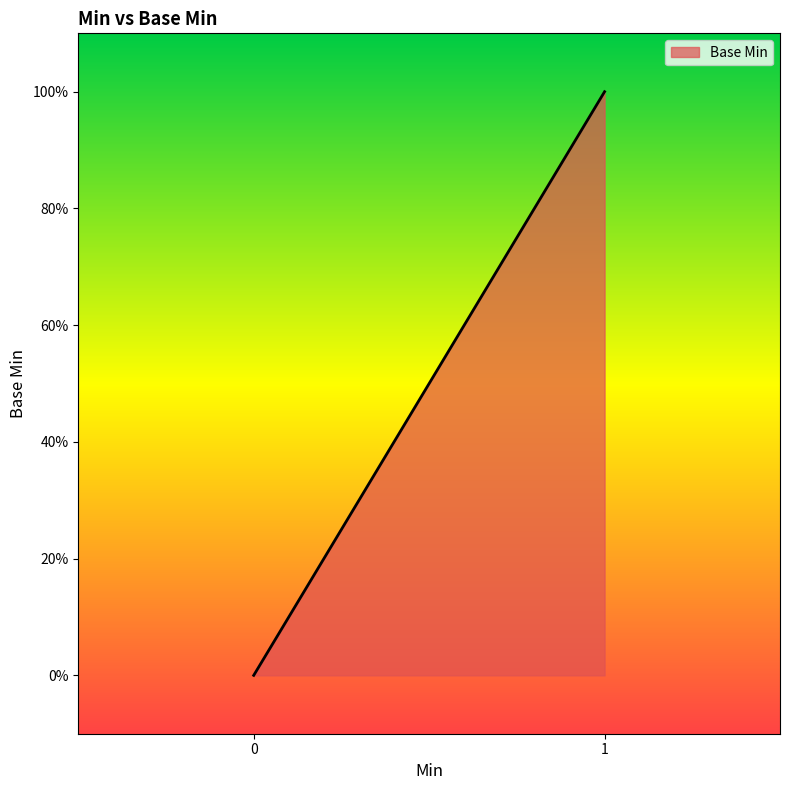

How many distinct data groups are displayed?

1